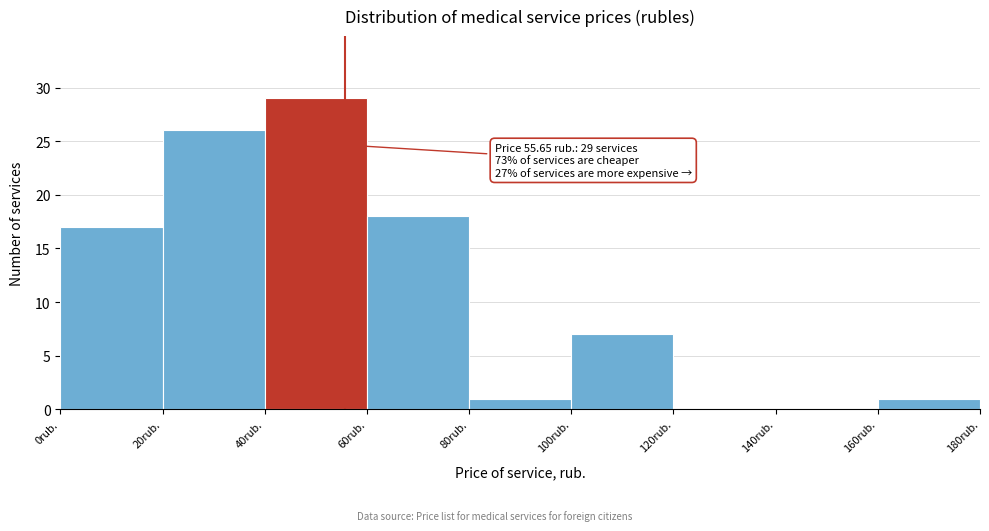

Which range on the x-axis has the tallest bar?

40 to 60